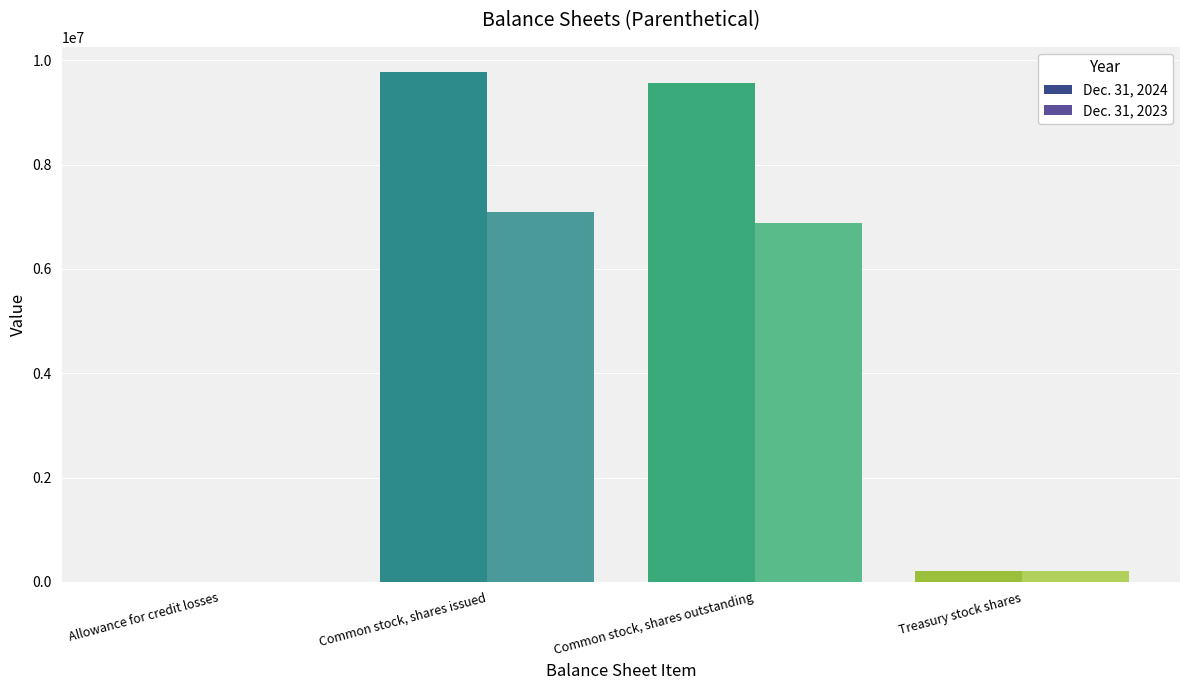

What position from the left is Allowance for credit losses?

1